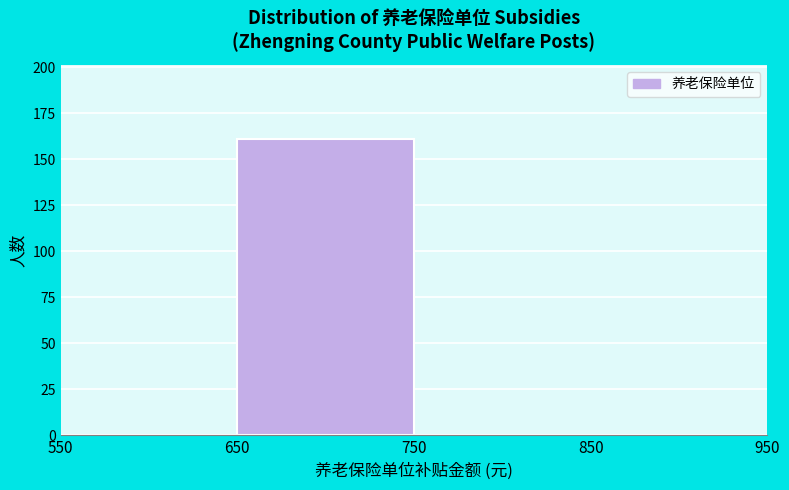

How tall is the bar that spans 650 to 750 on the x-axis? The values are not printed on the chart, so give them approximately, as read against the axis.

160